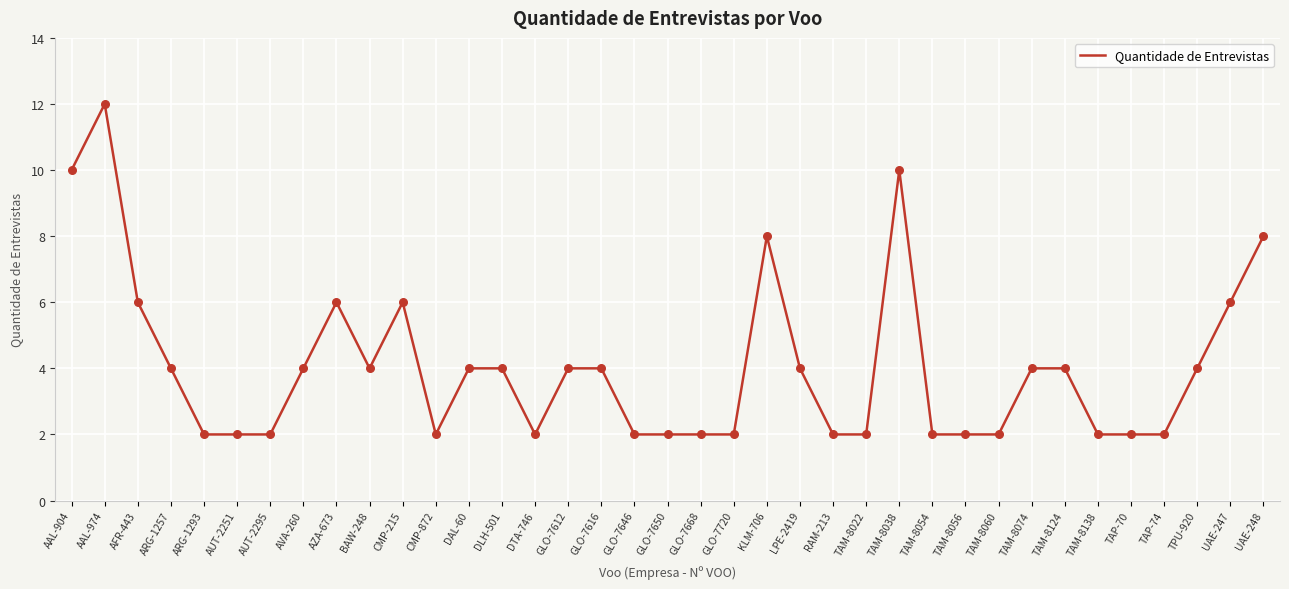

Approximately how many times larger is the value at UAE-248 compared to GLO-7668?

4.0